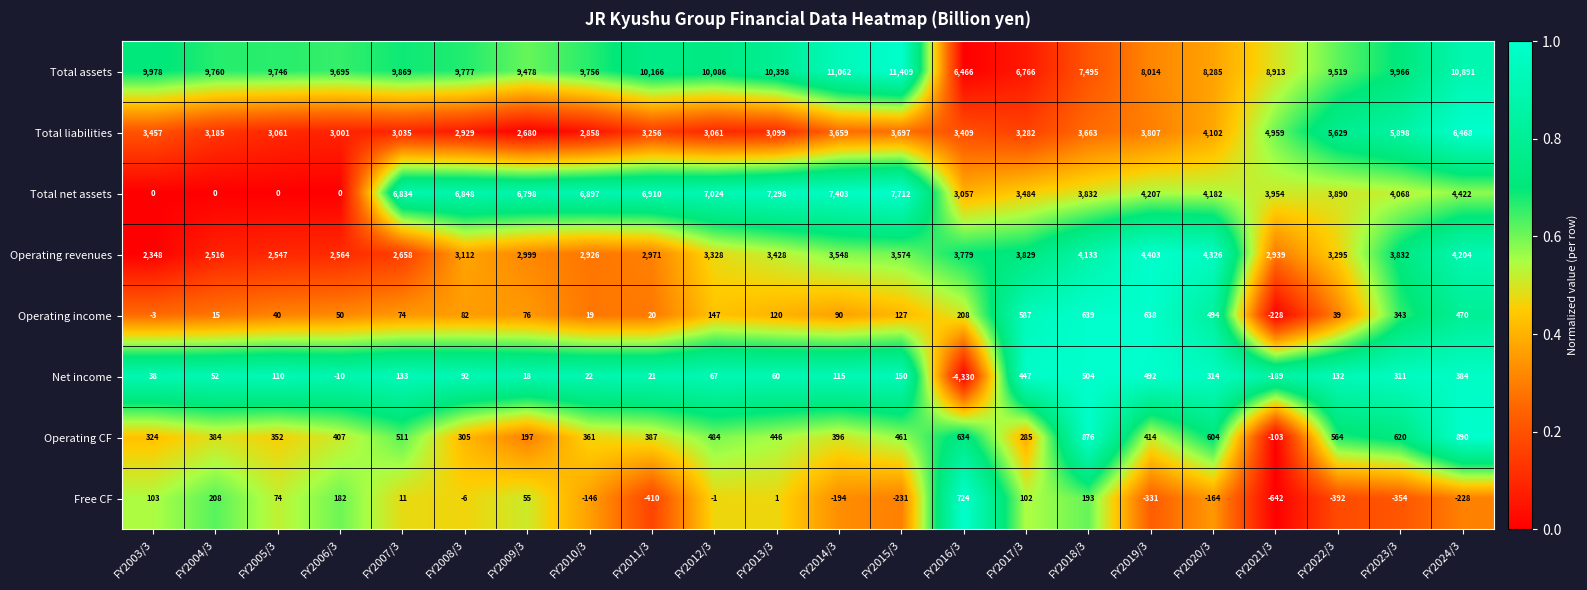

True or false: Operating revenues has a value of 2843 at FY2024/3.

False